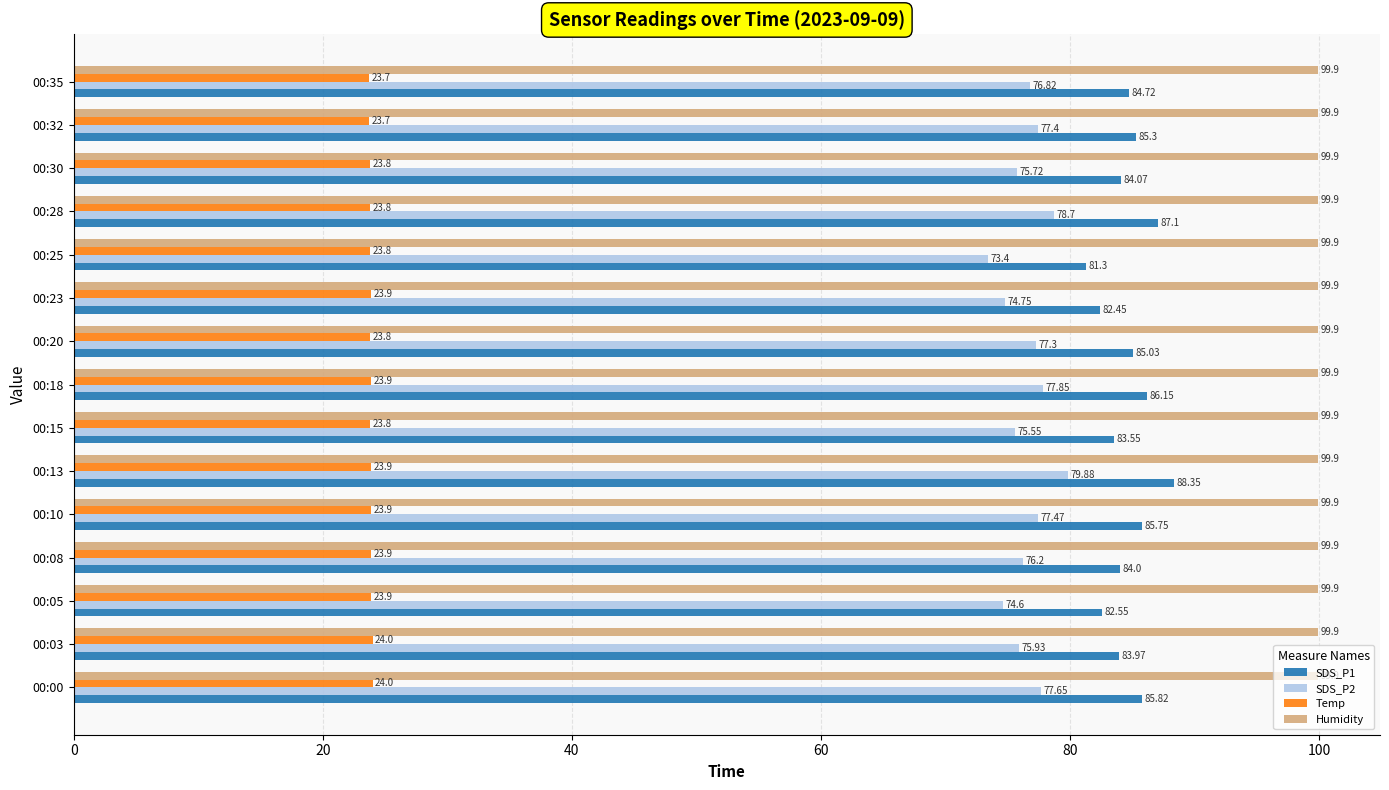

At which category is the sum across all series the highest?

00:13